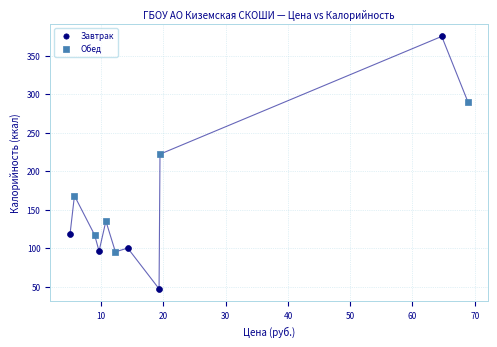

Which series contains the highest Y value?

Завтрак